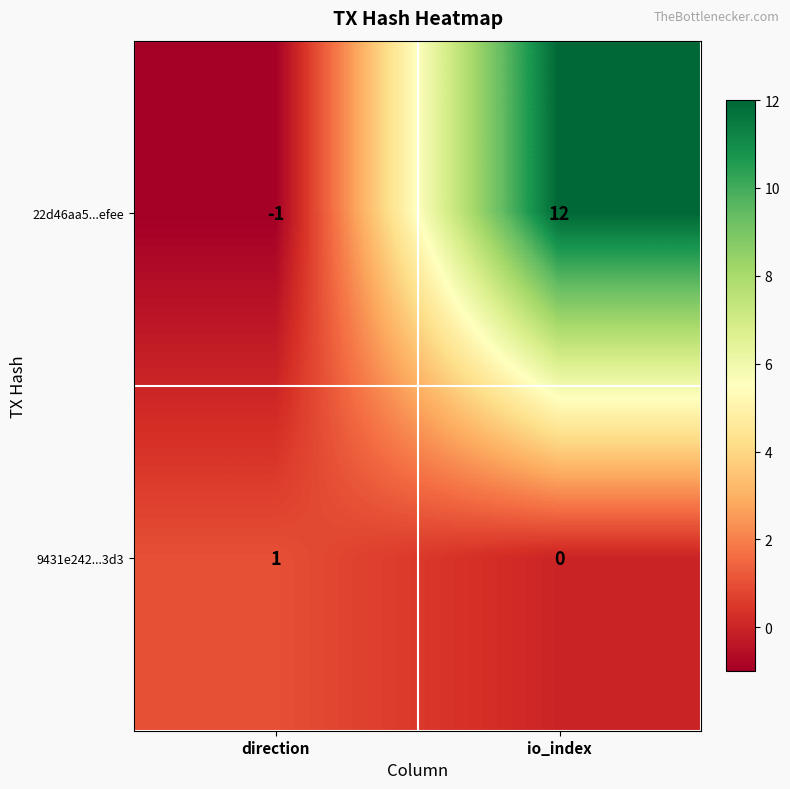

List the series in order of their peak value, lowest first.

9431e242...3d3, 22d46aa5...efee